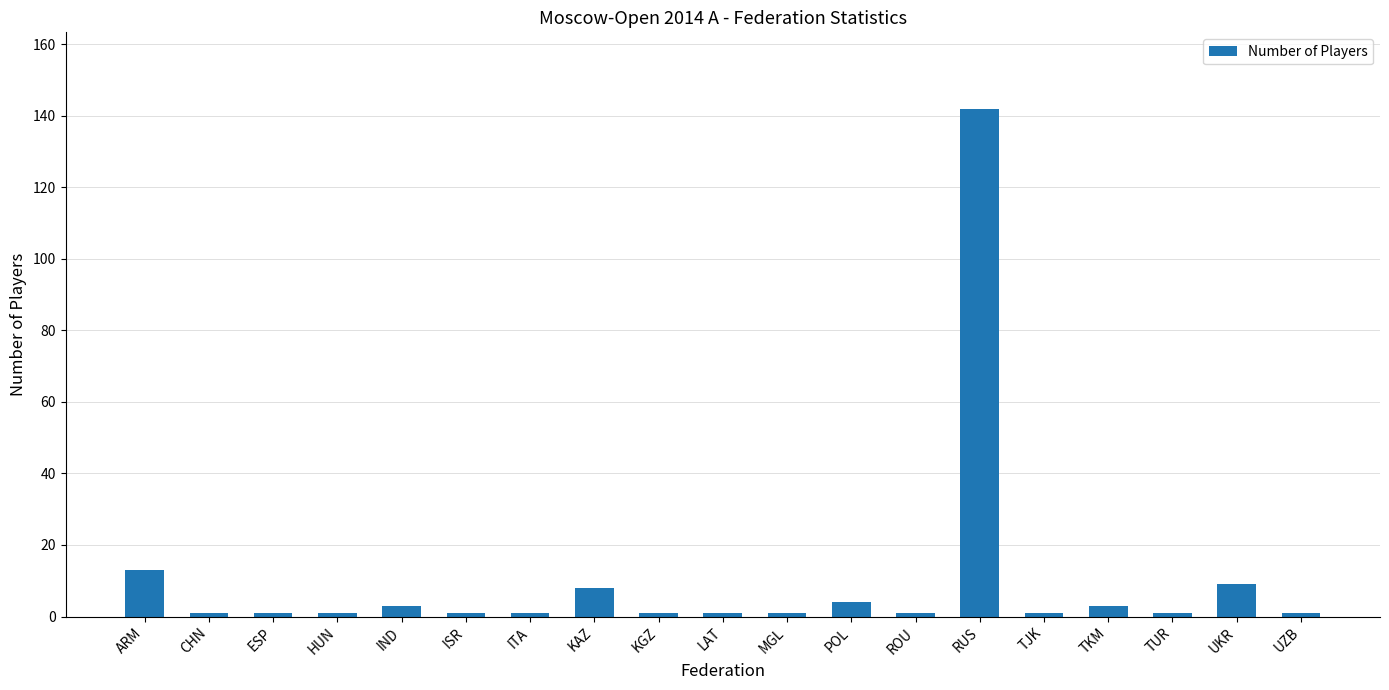

Reading left to right, list all the values displayed in this chart.

13	1	1	1	3	1	1	8	1	1	1	4	1	142	1	3	1	9	1